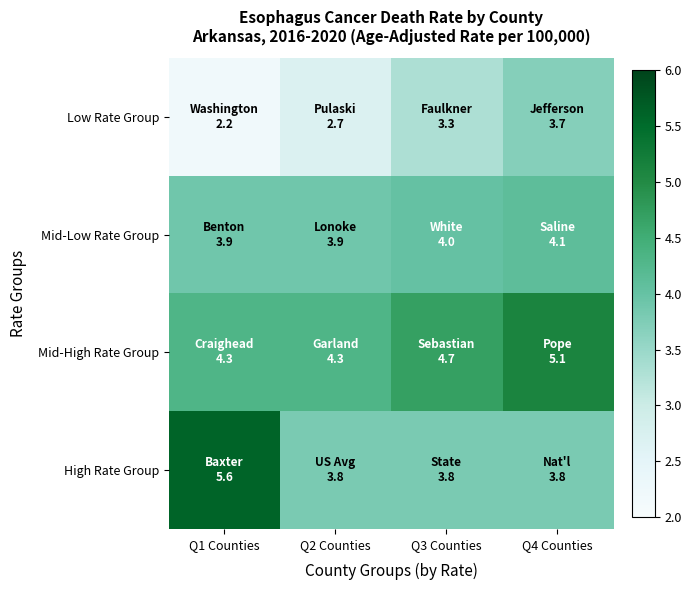

Rank the series by their maximum value, from lowest to highest.

Low Rate Group, Mid-Low Rate Group, Mid-High Rate Group, High Rate Group